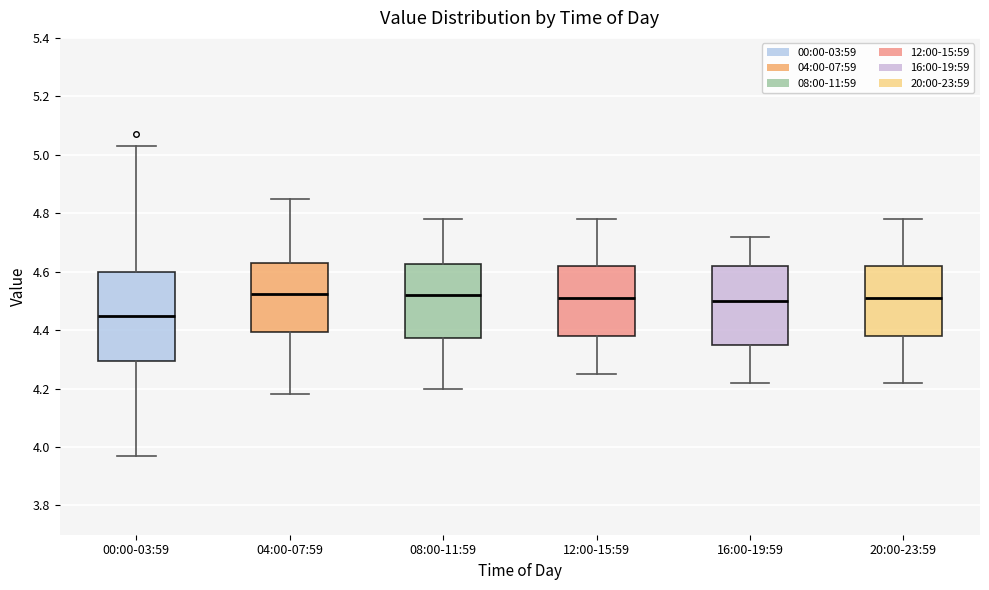

Comparing the boxes themselves (not the whiskers), which one is the tallest?

00:00-03:59